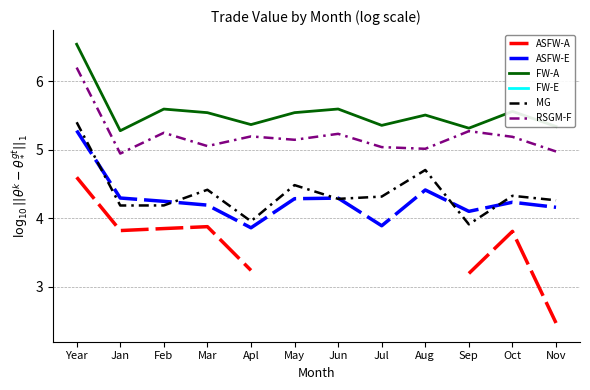

What position from the left is Nov?

12